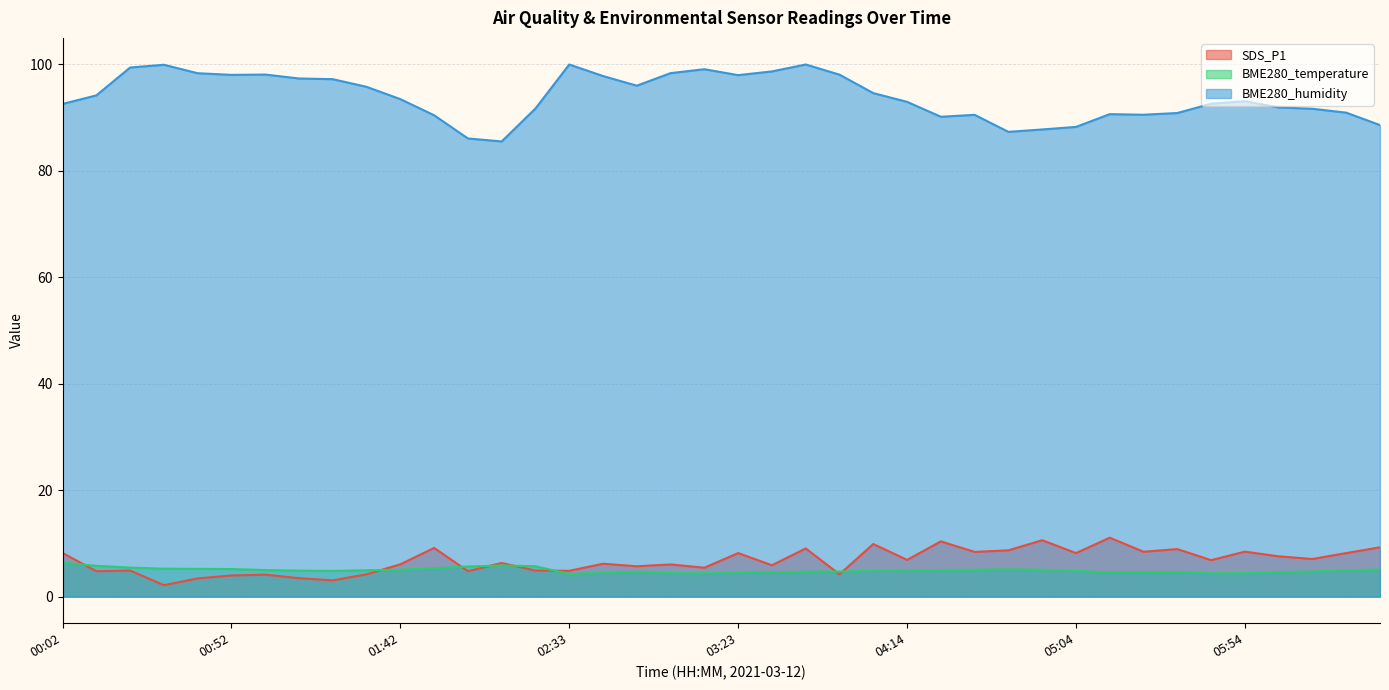

Where is the first local maximum for SDS_P1?

00:22